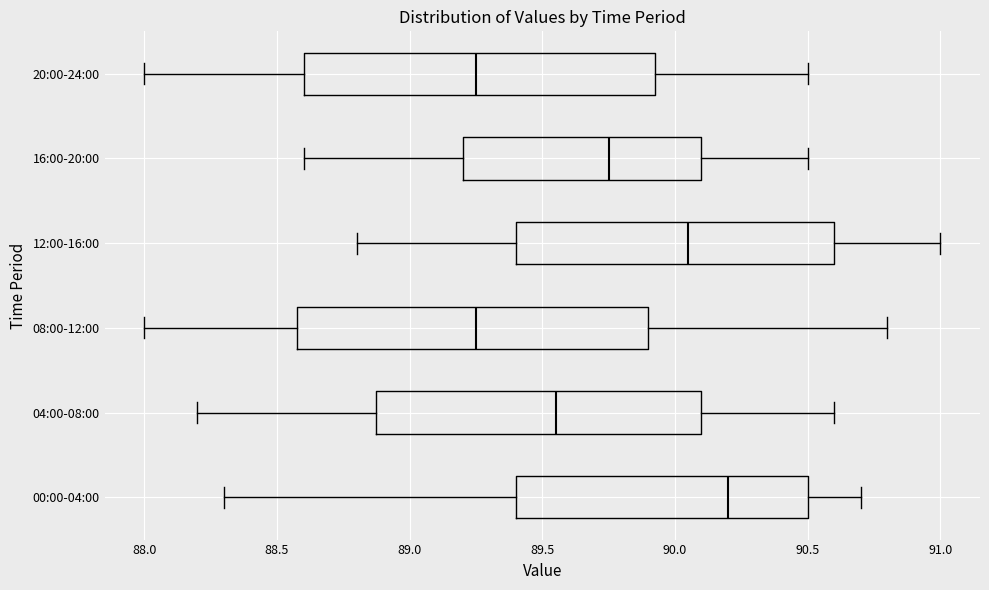

Where does the median line of the box for 16:00-20:00 sit on the x-axis? The values are not printed on the chart, so give them approximately, as read against the axis.

89.75